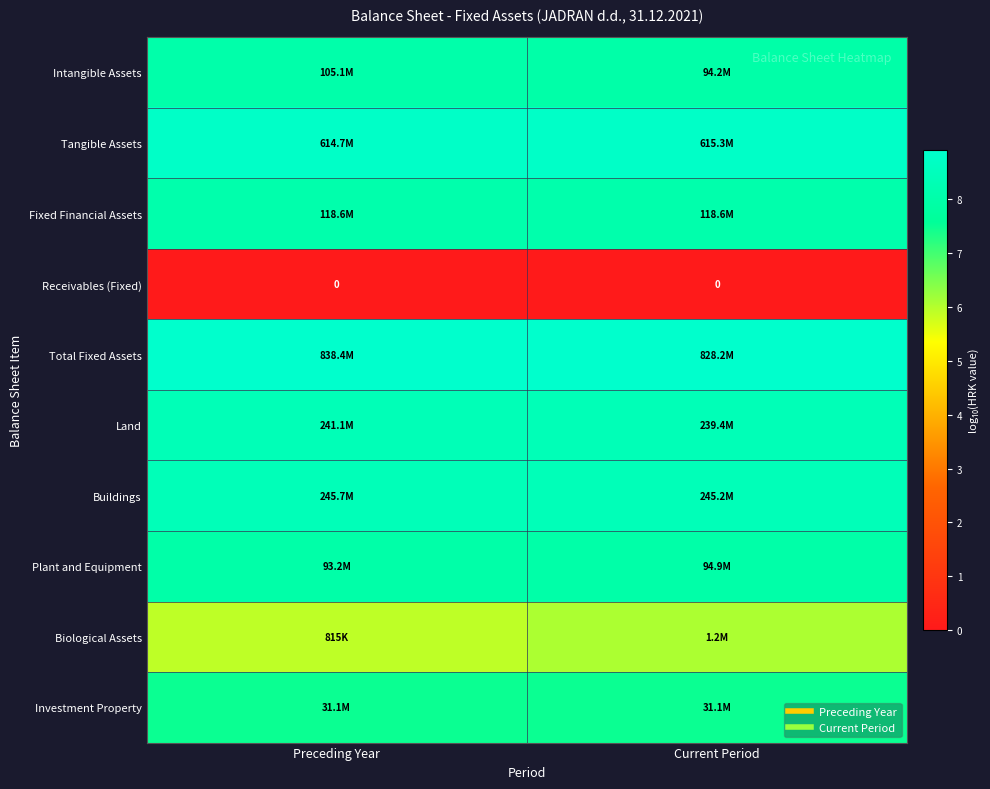

Count the Land values in the range 8 to 9.

2